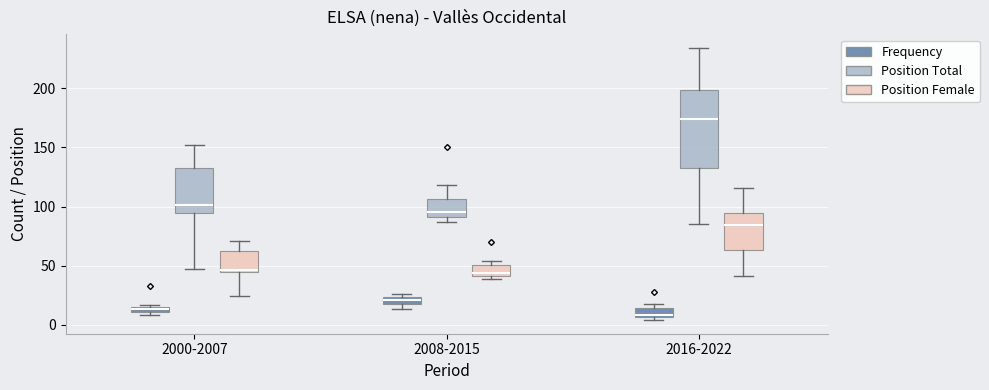

Where is the upper edge of the box for 2000-2007 (Position Female) on the y-axis? The values are not printed on the chart, so give them approximately, as read against the axis.

60